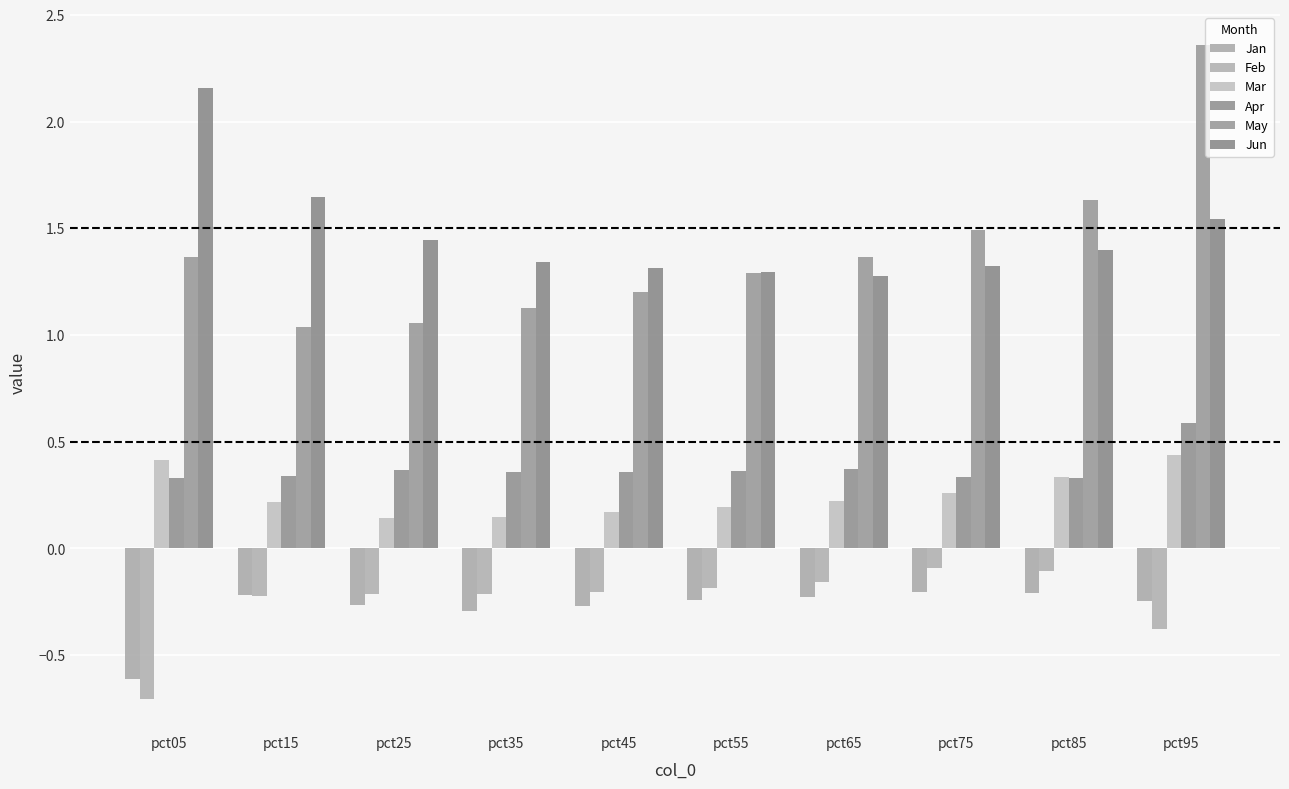

List the series in order of their peak value, lowest first.

Jan, Feb, Mar, Apr, Jun, May